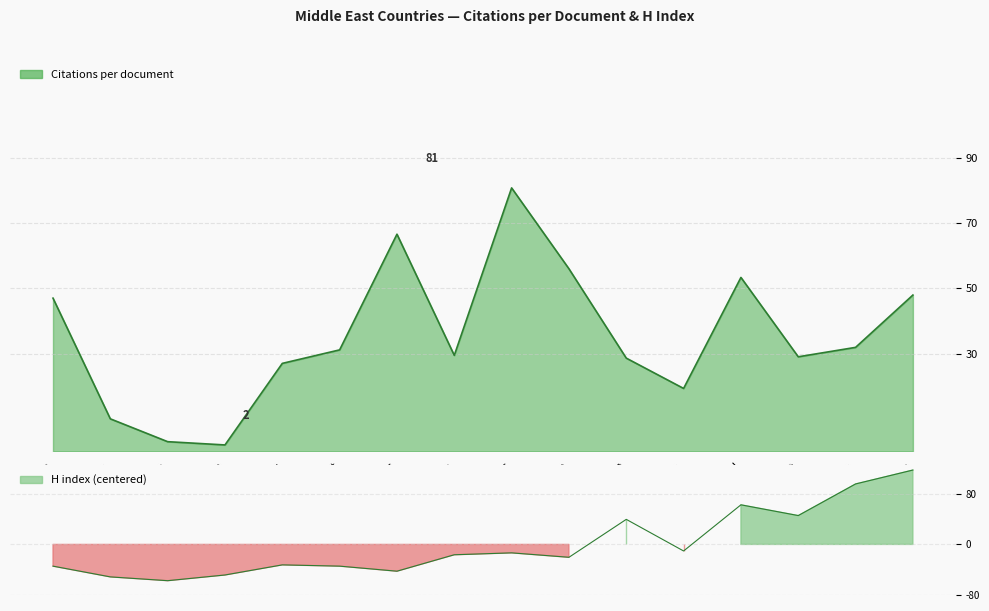

Rank the series by their maximum value, from highest to lowest.

H index, Citations per document